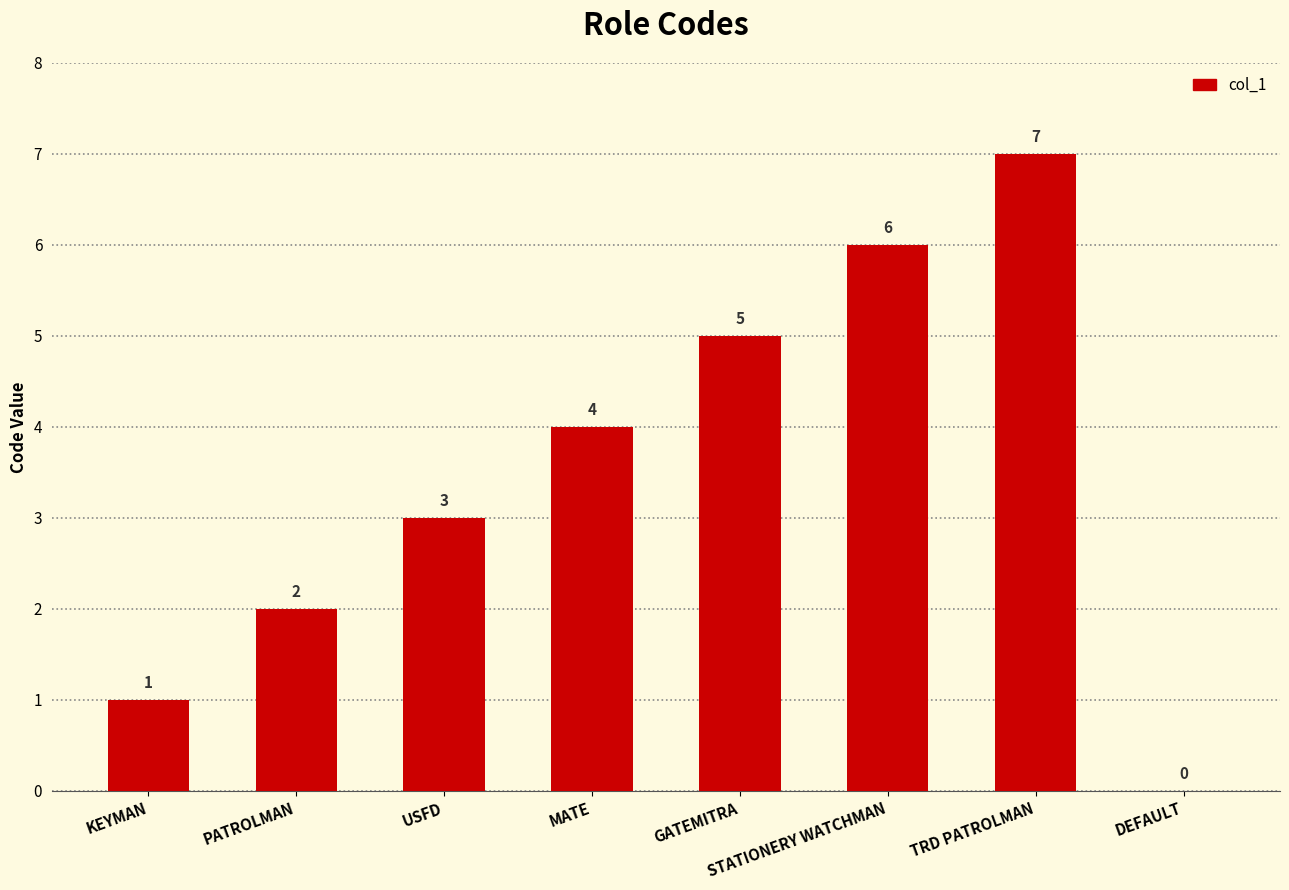

Between TRD PATROLMAN and GATEMITRA, which is larger?

TRD PATROLMAN